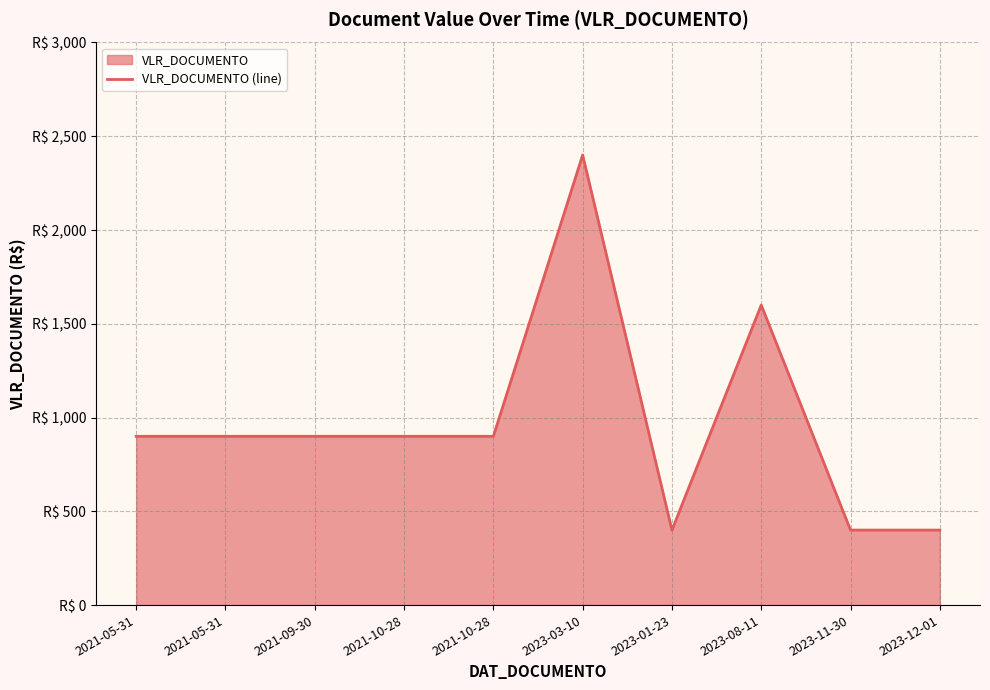

Reading left to right, list all the values displayed in this chart.

2021-05-31=900	2021-05-31=900	2021-09-30=900	2021-10-28=900	2021-10-28=900	2023-03-10=2400	2023-01-23=400	2023-08-11=1600	2023-11-30=400	2023-12-01=400